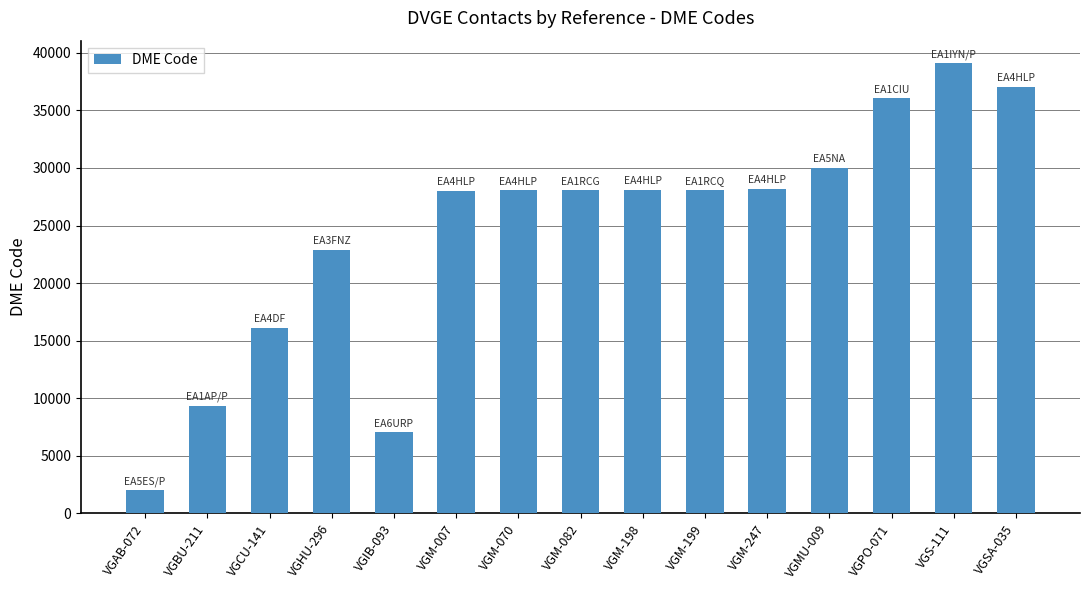

What is the value of the 1st bar from the left?

2015